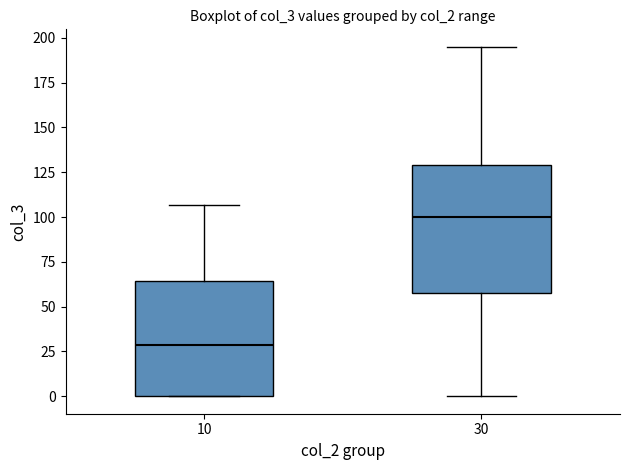

Which box's median line is the highest?

30